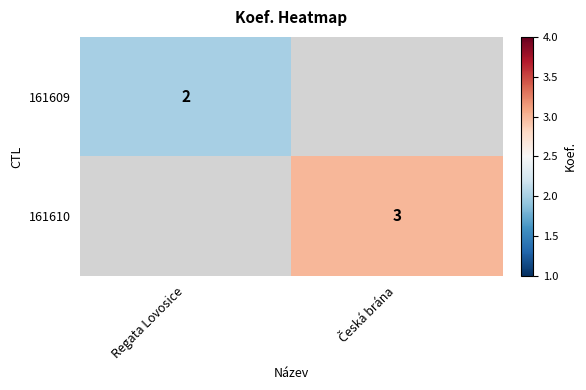

The value of 161609 at Regata Lovosice is 2. True or false?

True